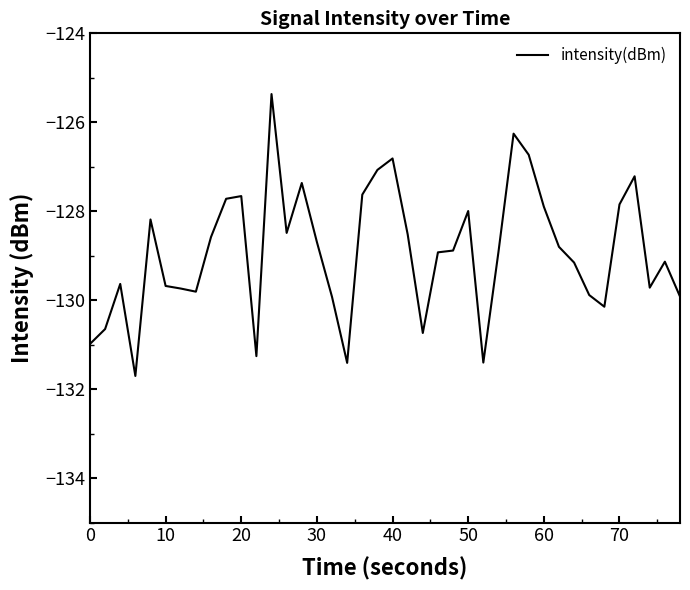

What is the minimum value shown in the chart?

-131.7